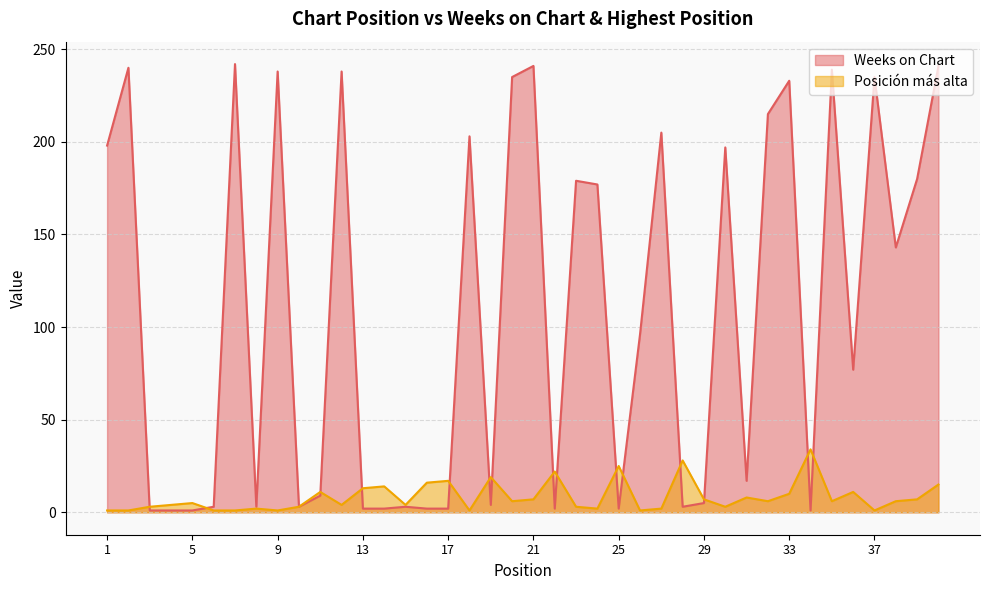

How many interior local peaks does the Weeks on Chart series have?

13